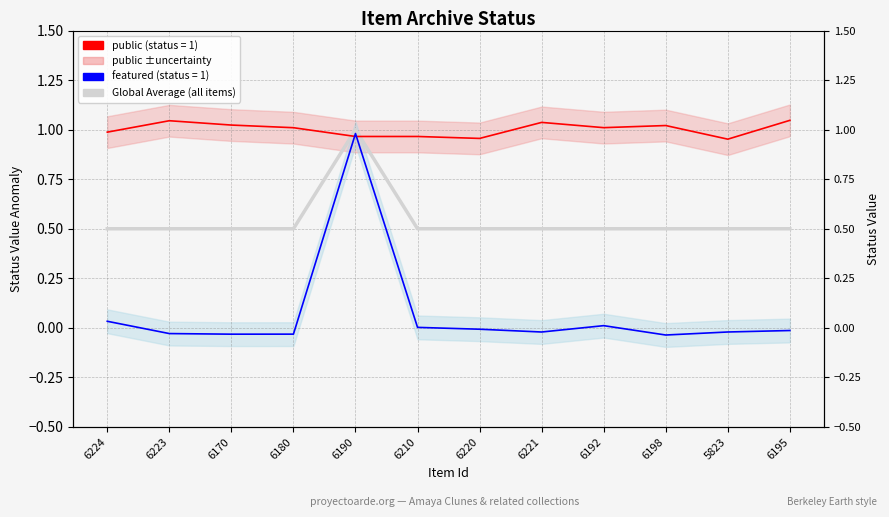

True or false: public and Global Average (all items) intersect in this chart.

True